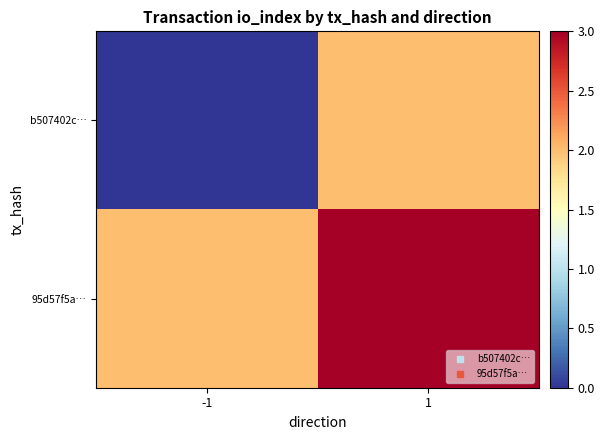

Reading left to right, extract all data points from this chart.

b507402c…: -1=0	1=2
95d57f5a…: -1=2	1=3